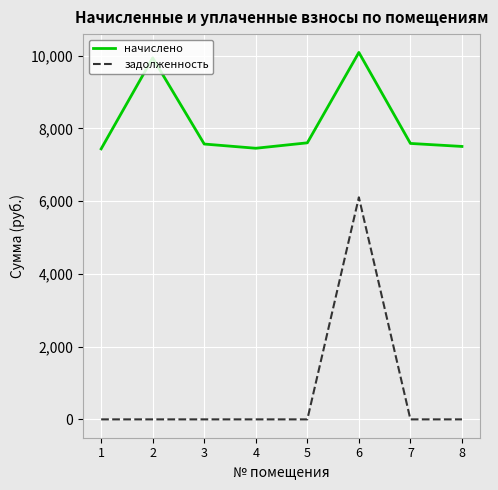

True or false: начислено has more than 2 interior local peaks.

False